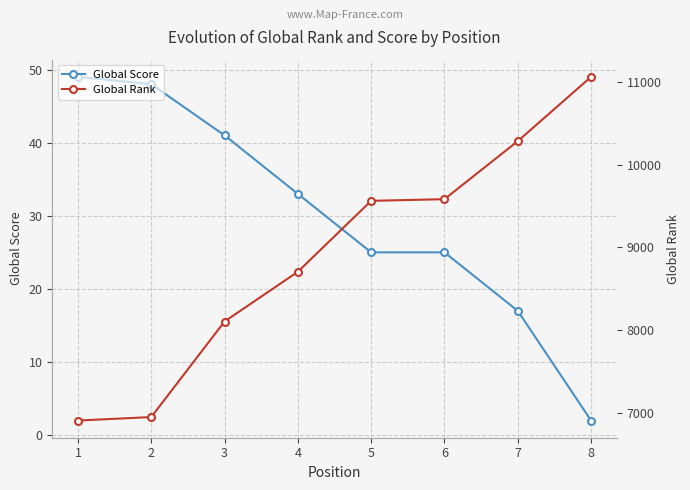

How many distinct data groups are displayed?

2